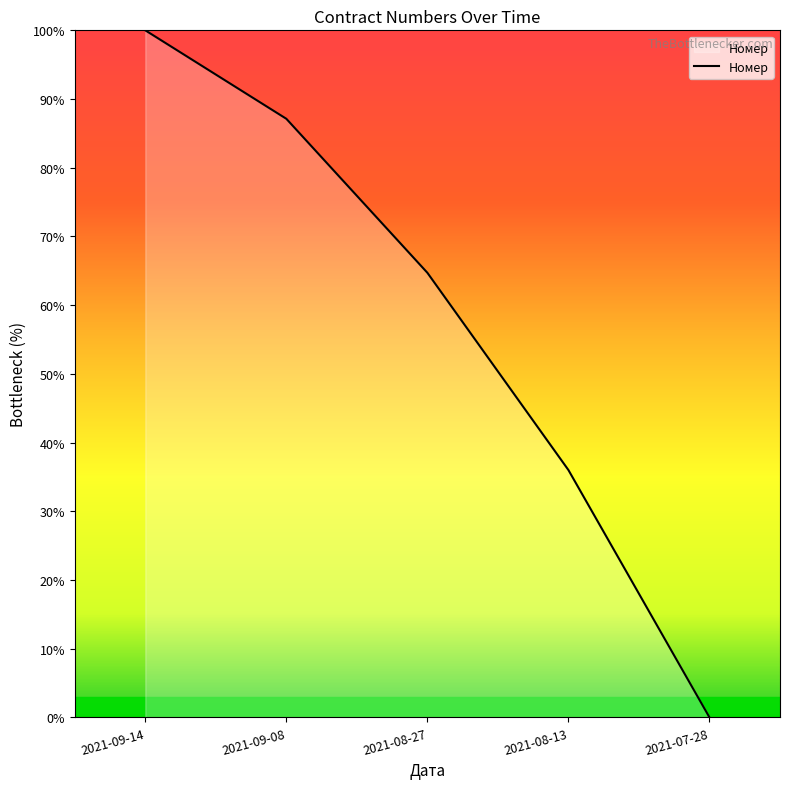

Reading right to left, list all the values displayed in this chart.

0.0	36.0	64.7	87.1	100.0